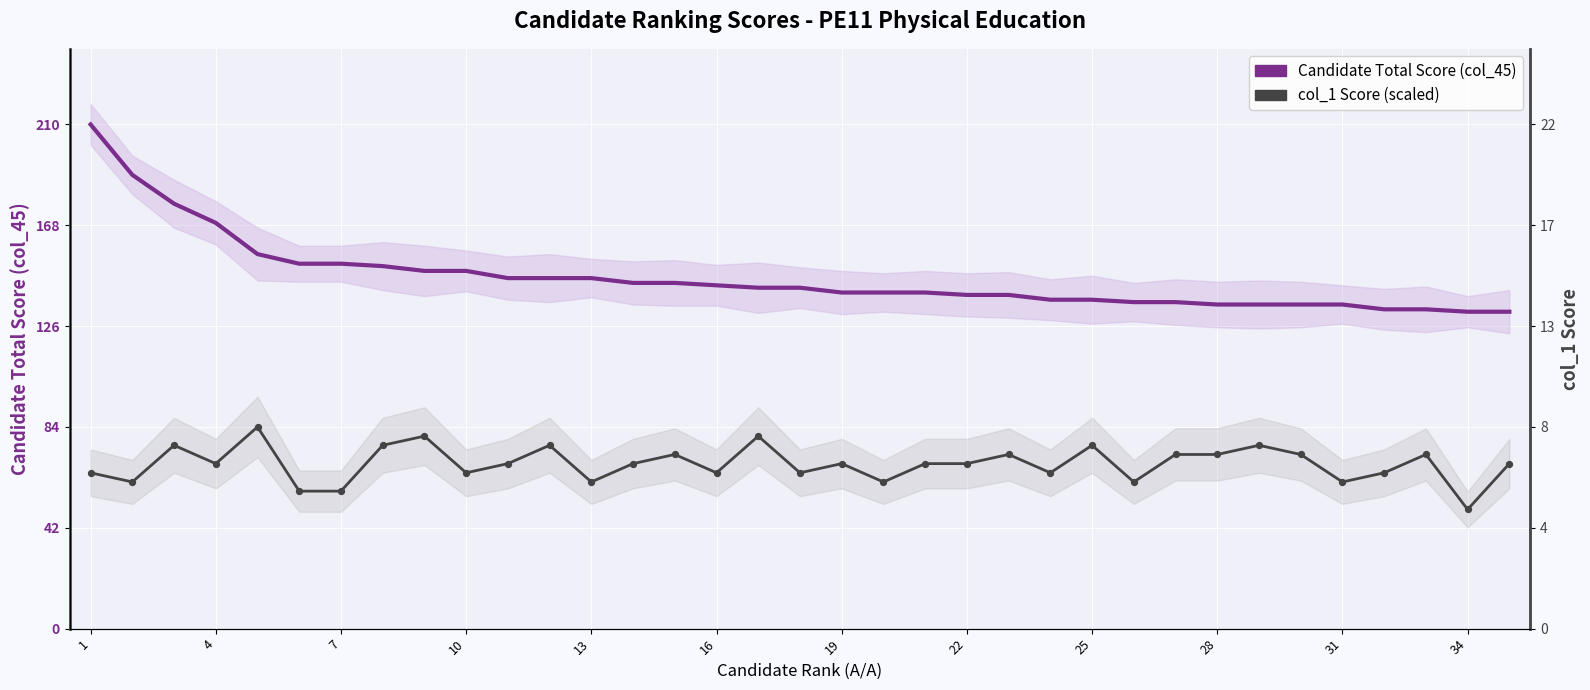

What are all the series names shown in the legend?

Candidate Total Score (col_45), col_1 Score (scaled)